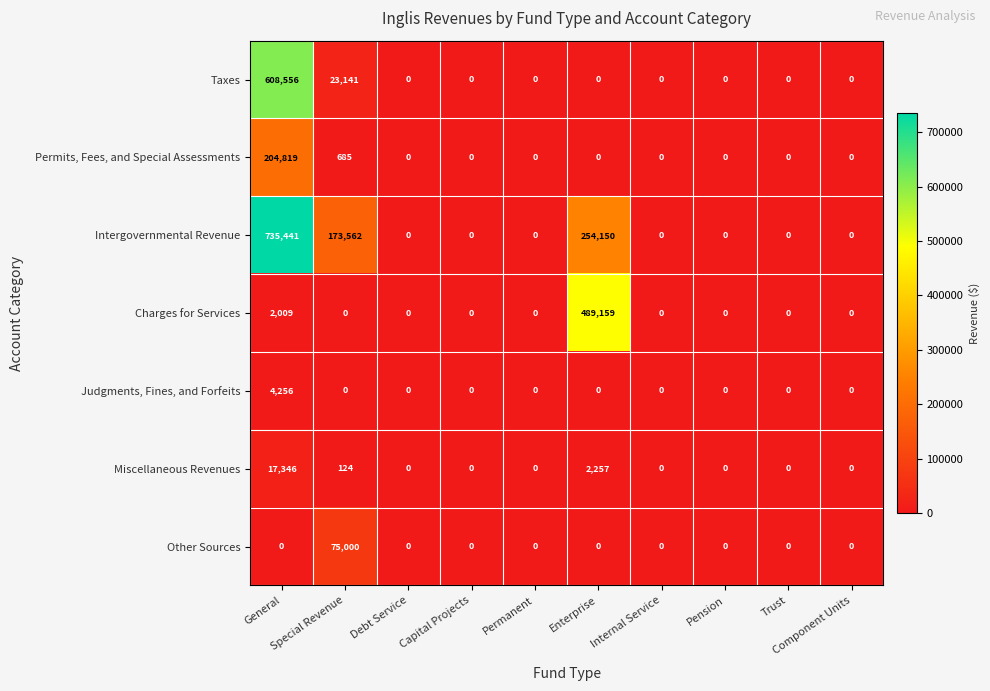

Which series has the largest total across all categories?

Intergovernmental Revenue